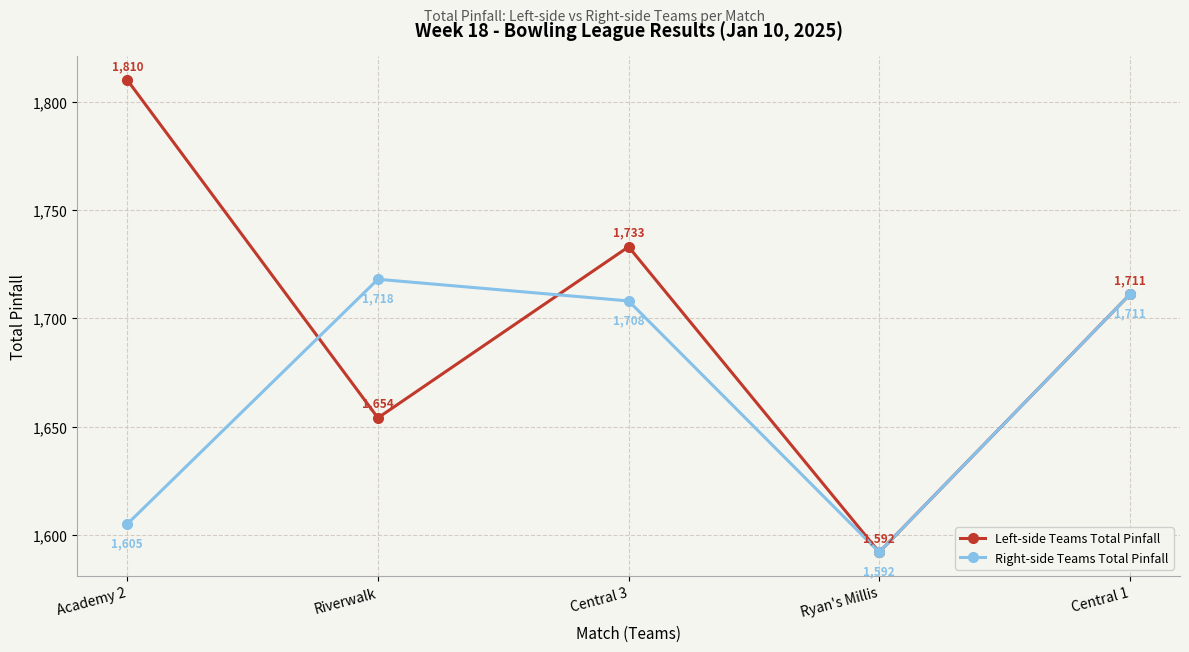

How many interior local peaks does the Right-side Teams Total Pinfall series have?

1